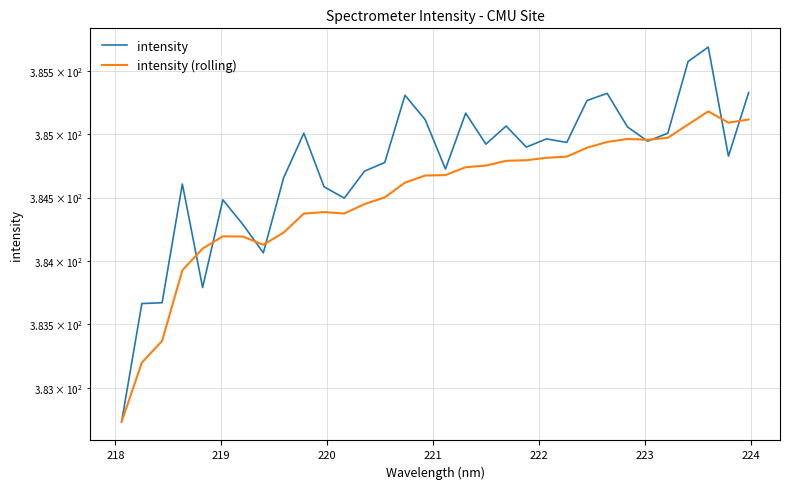

Reading left to right, transcribe all the data shown in this chart.

intensity: 382.7	383.7	383.7	384.6	383.8	384.5	384.3	384.1	384.7	385.0	384.6	384.5	384.7	384.8	385.3	385.1	384.7	385.2	384.9	385.1	384.9	385.0	384.9	385.3	385.3	385.1	384.9	385.0	385.6	385.7	384.8	385.3
intensity (rolling): 382.7	383.2	383.4	383.9	384.1	384.2	384.2	384.1	384.2	384.4	384.4	384.4	384.4	384.5	384.6	384.7	384.7	384.7	384.8	384.8	384.8	384.8	384.8	384.9	384.9	385.0	385.0	385.0	385.1	385.2	385.1	385.1